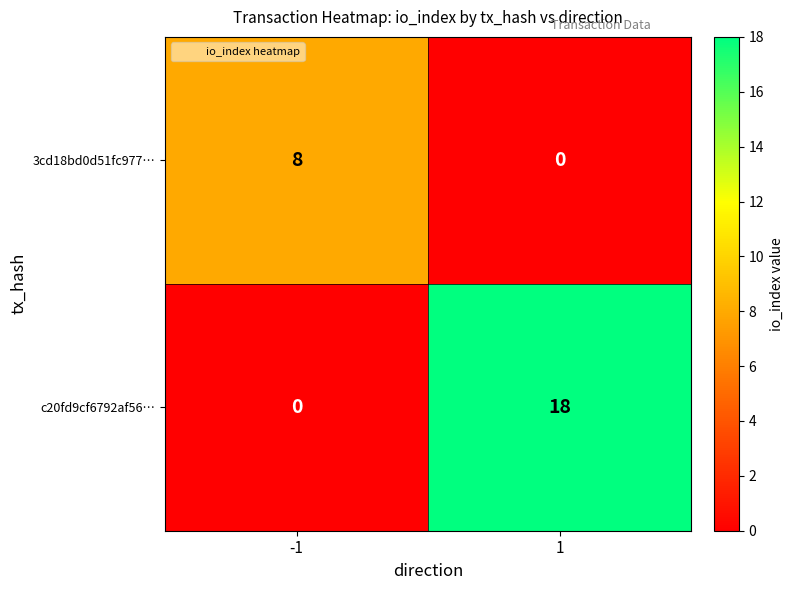

What is the spread (max minus min) of values at -1?

8